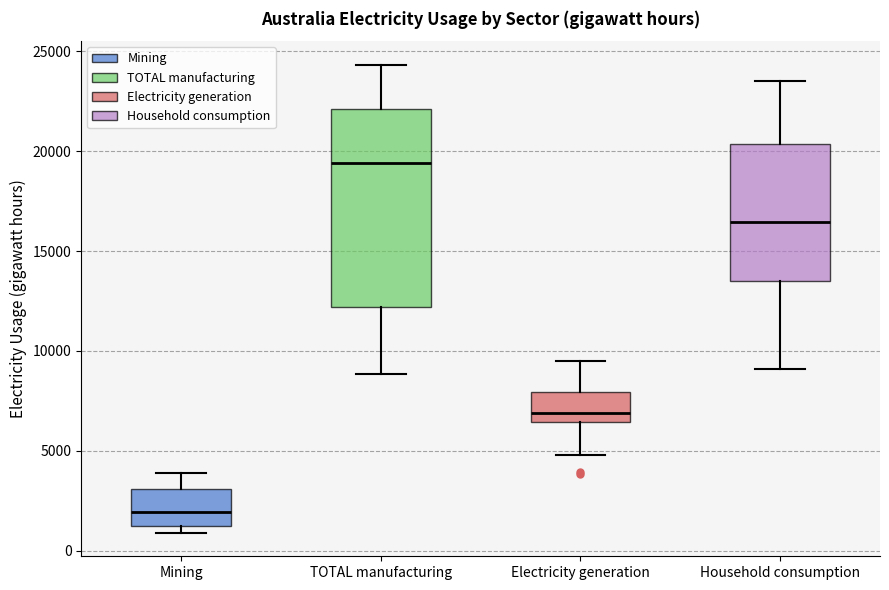

Comparing the boxes themselves (not the whiskers), which one is the tallest?

TOTAL manufacturing